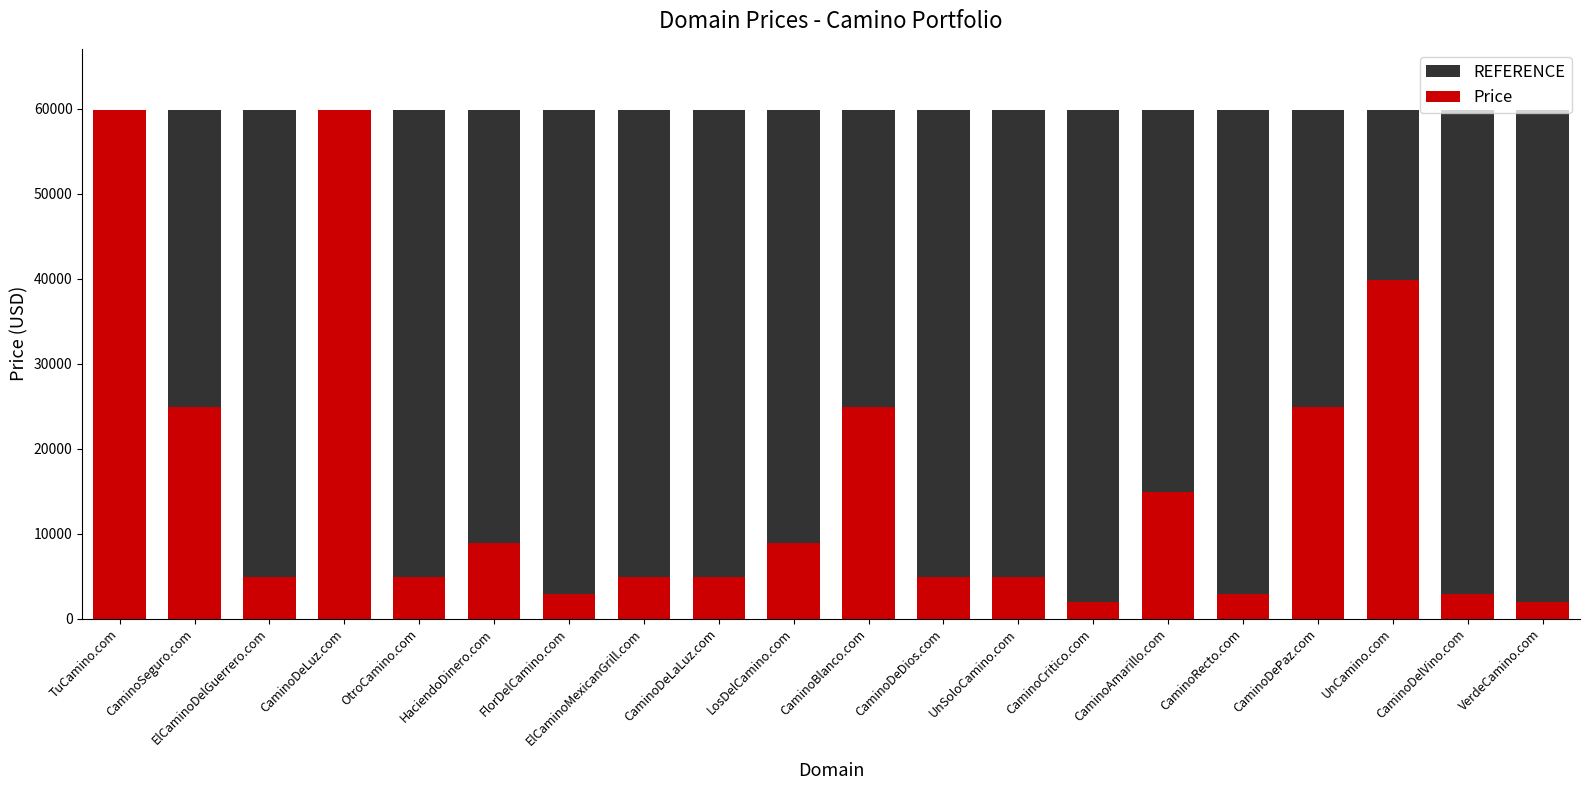

What is the label of the 9th bar from the right?

CaminoDeDios.com